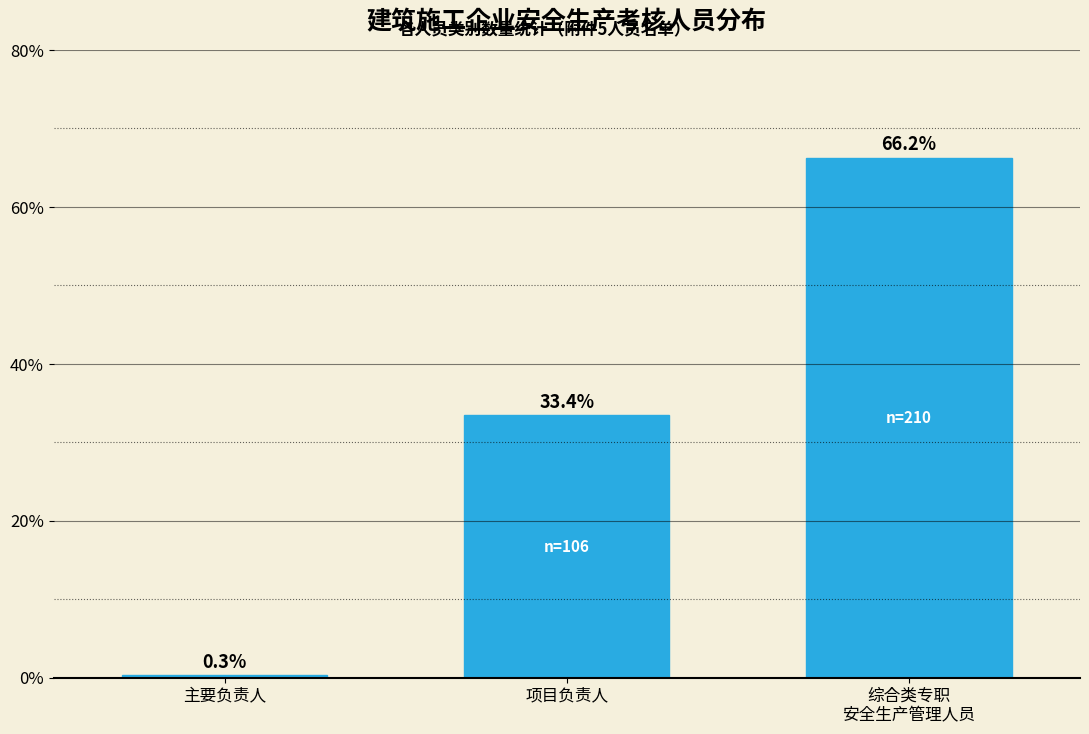

Reading left to right, list all the values displayed in this chart.

0.3	33.4	66.2